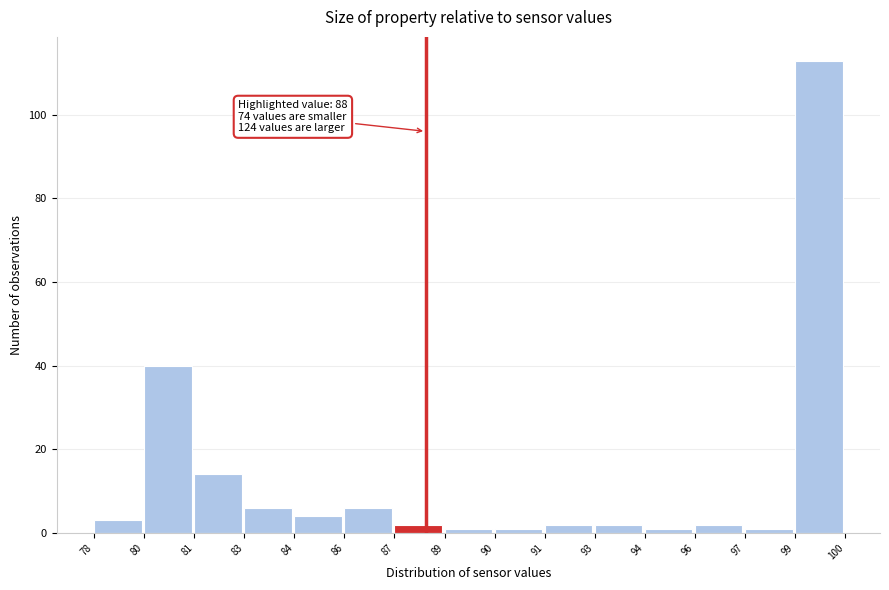

Reading right to left, transcribe all the data shown in this chart.

113	1	2	1	2	2	1	1	2	6	4	6	14	40	3